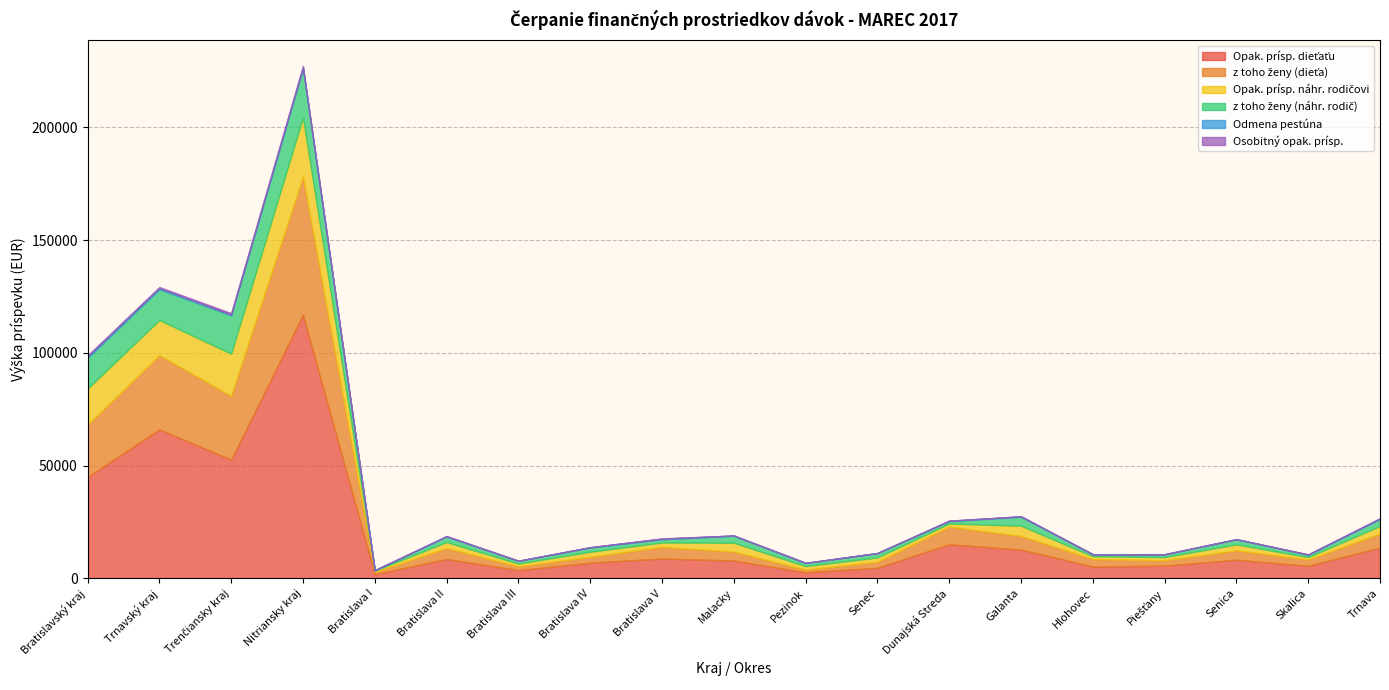

True or false: Opak. prísp. dieťaťu and Osobitný opak. prísp. intersect in this chart.

False